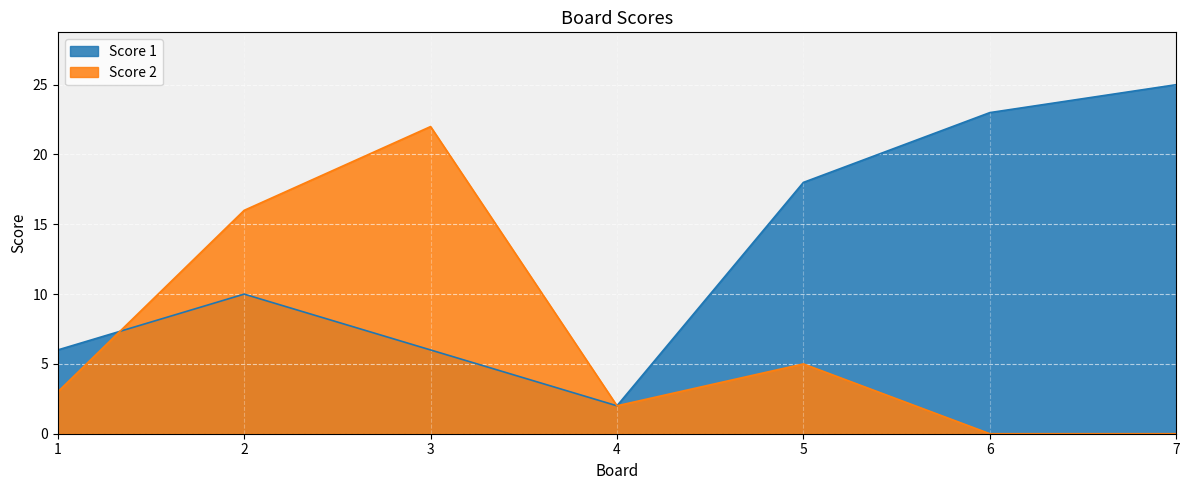

The value of Score 2 at 3 is 9. True or false?

False